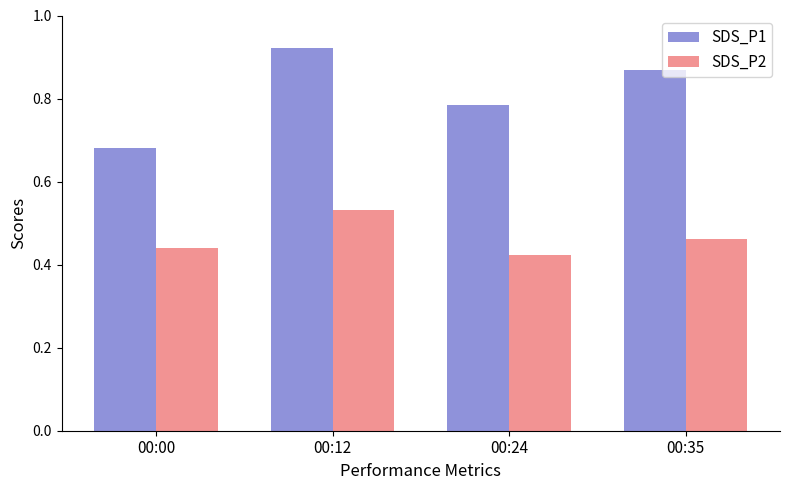

Where is SDS_P1 nearest to the value 0?

00:00